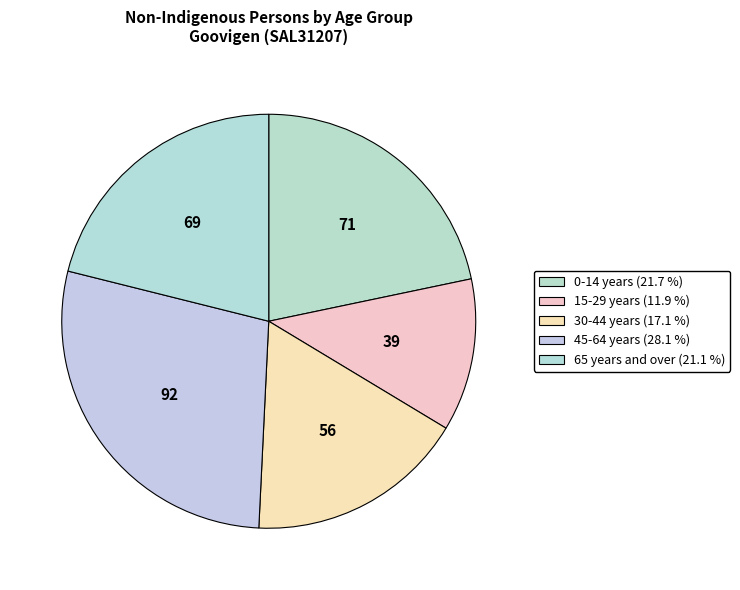

How many slices are in this pie chart?

5